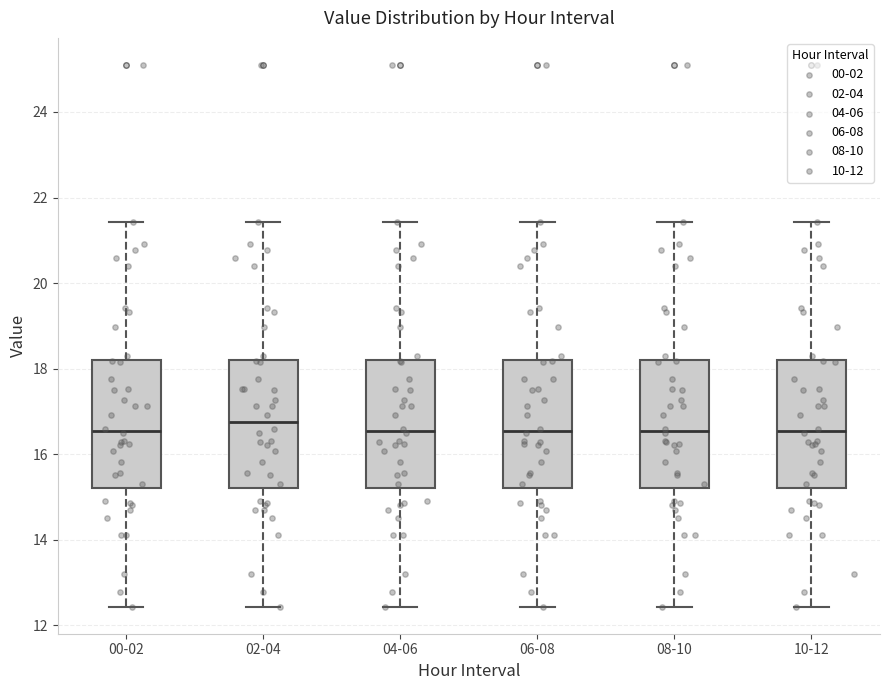

Where does the upper whisker of the box for 08-10 end on the y-axis? The values are not printed on the chart, so give them approximately, as read against the axis.

21.4